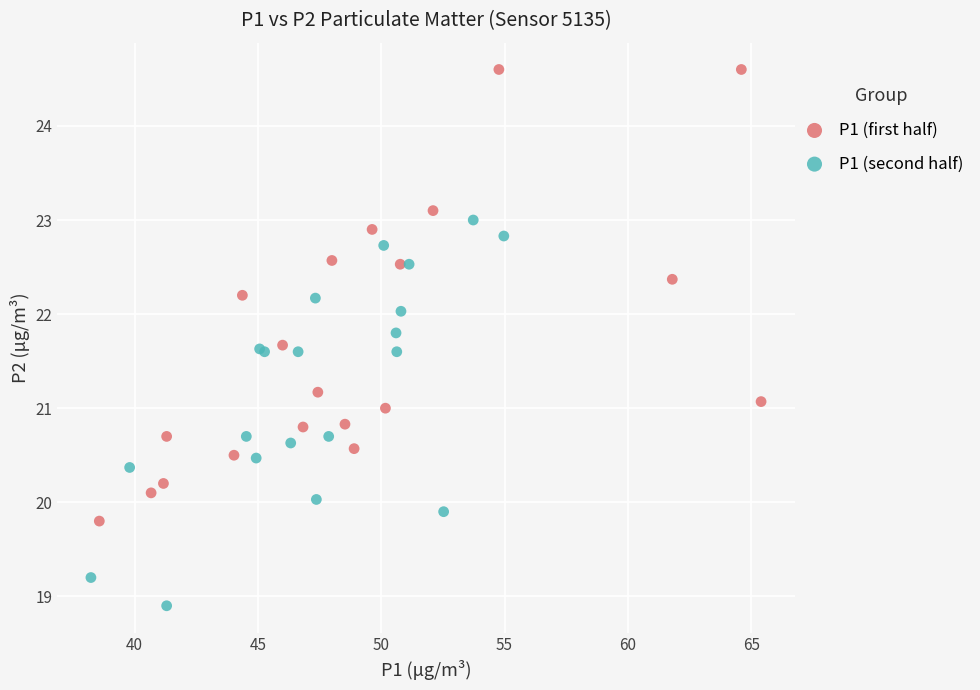

Which series has the widest spread of Y values?

P1 (first half)